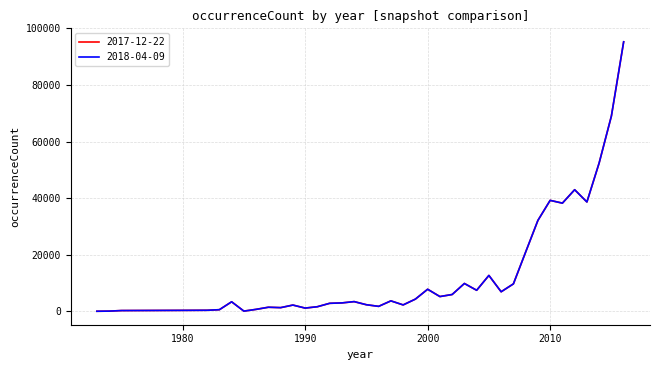

Is this an area chart (filled region under the line)?

No